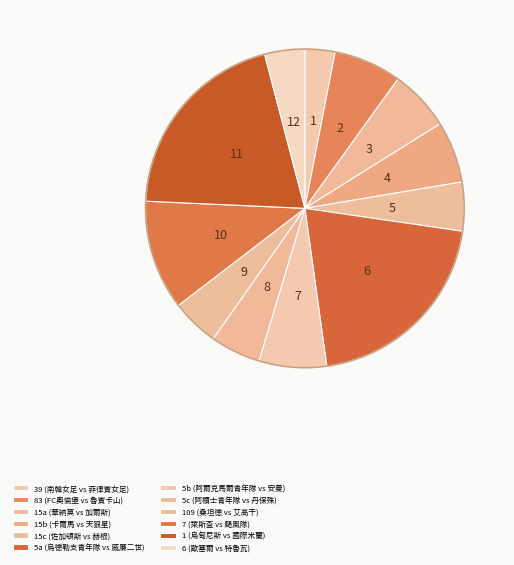

How many slices are in this pie chart?

12